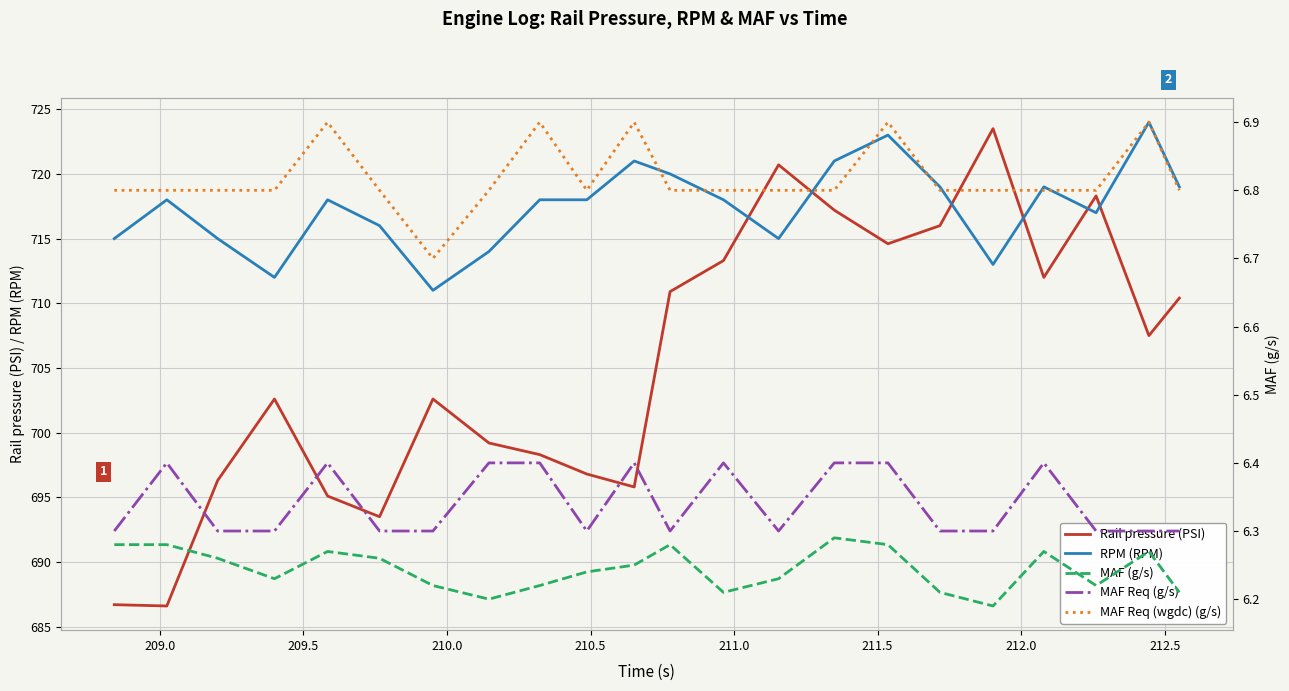

Which series ends up on top after the final intersection of RPM (RPM) and Rail pressure (PSI)?

RPM (RPM)